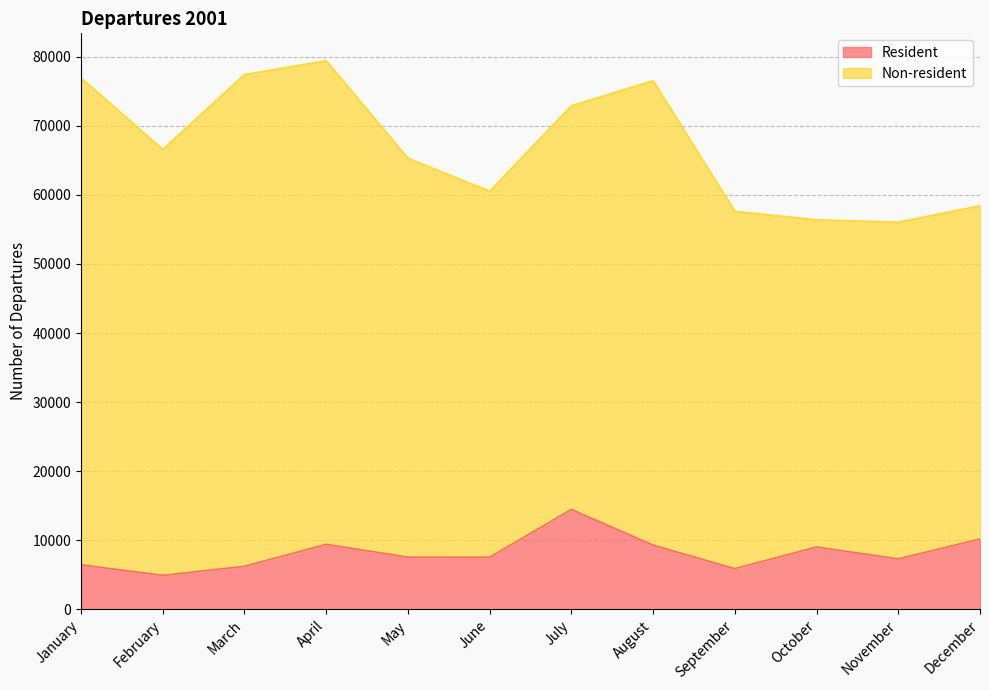

How many lines are shown in the chart?

2